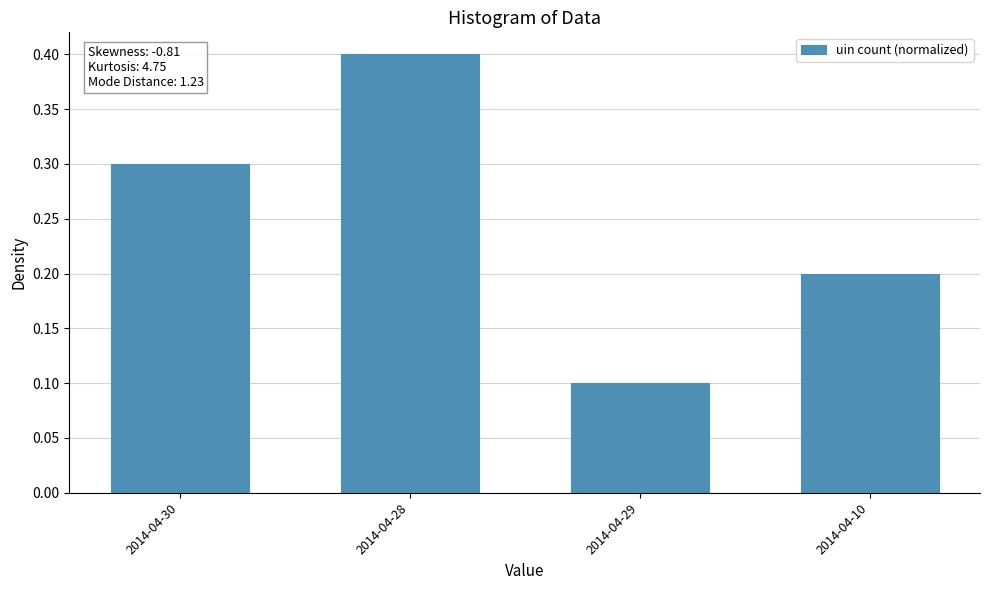

What is the value of the 2nd bar from the left?

0.4